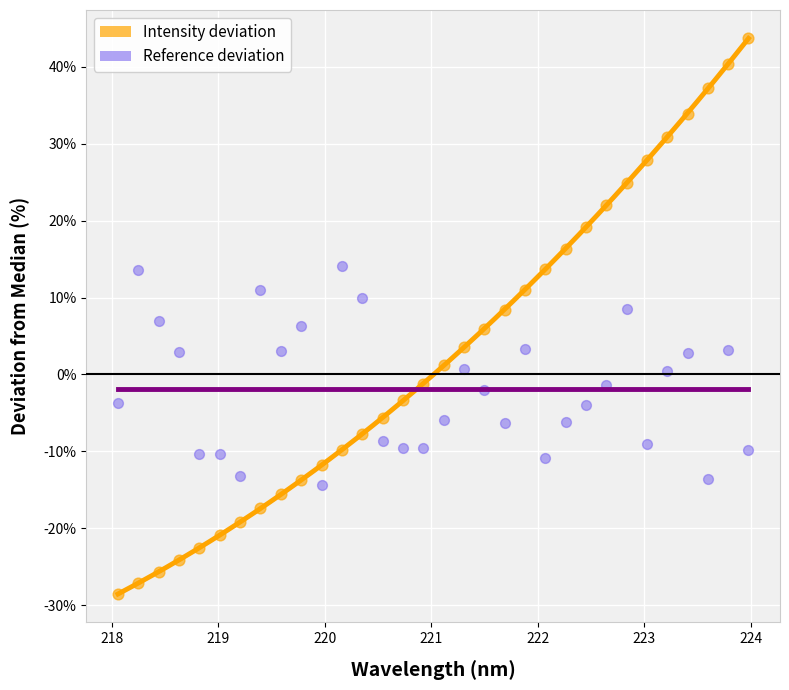

Which series contains the highest Y value?

Intensity deviation